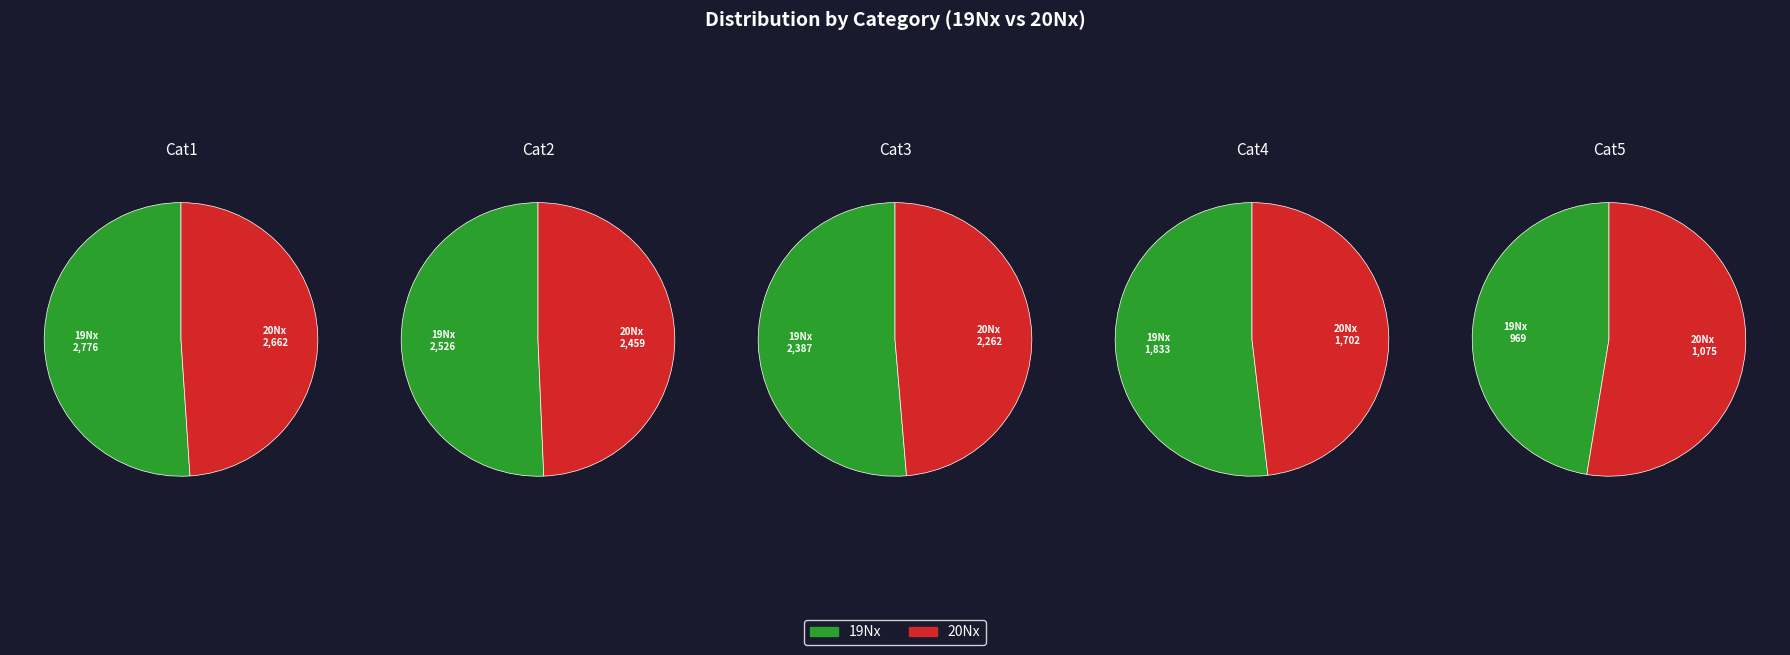

How many segments does this pie chart have?

10